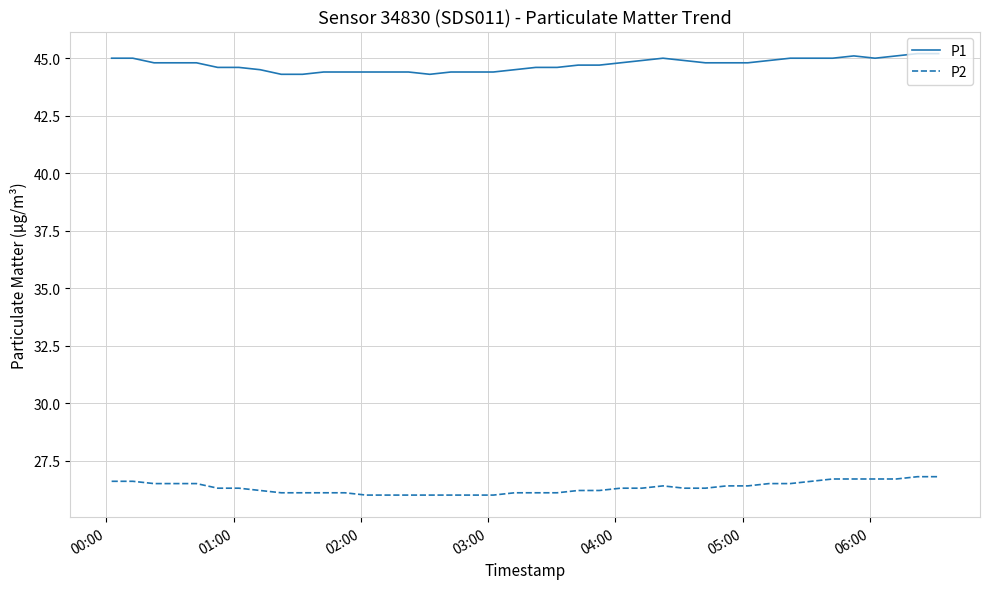

How many lines are shown in the chart?

2